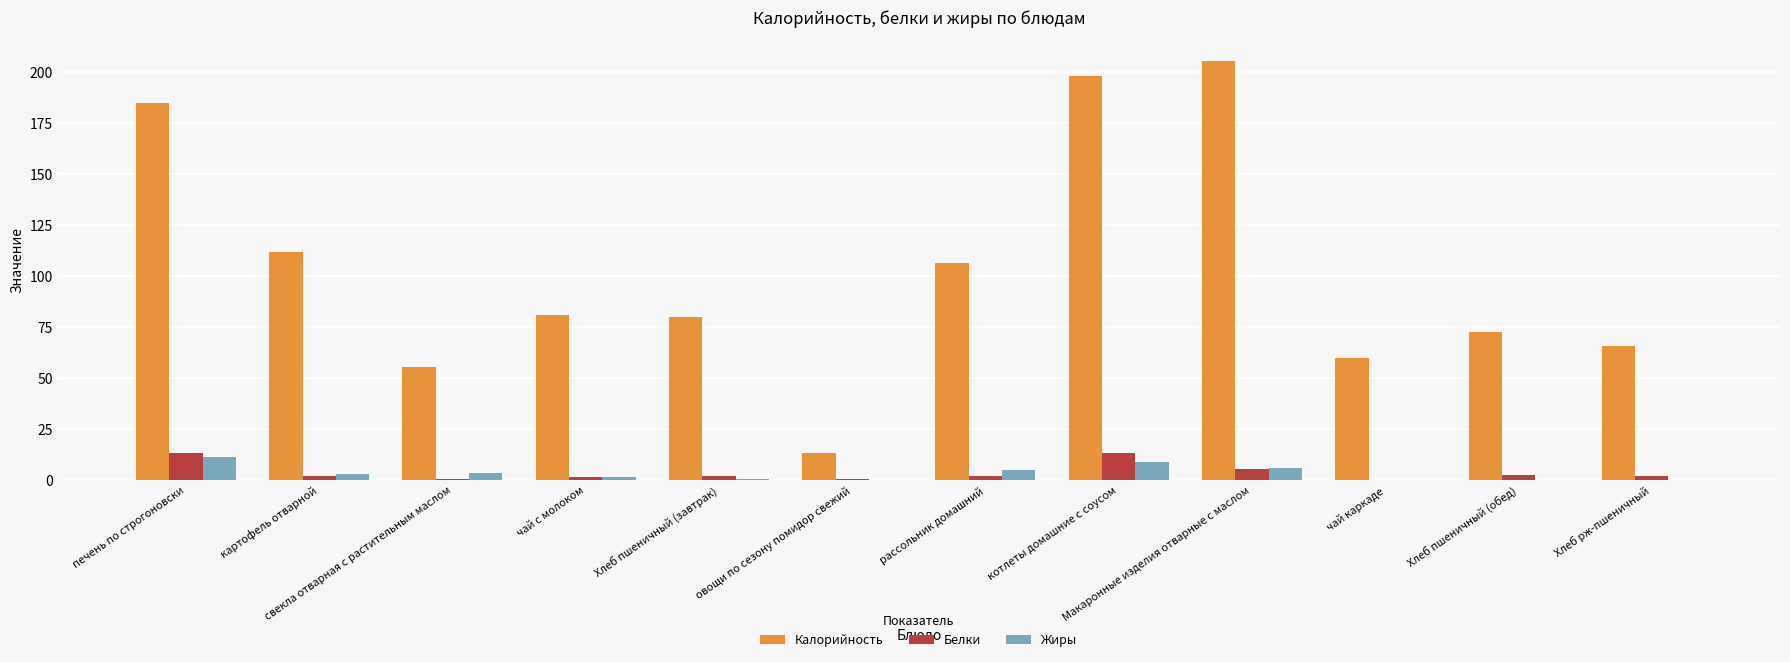

True or false: Калорийность has a value of 103.2 at печень по строгоновски.

False